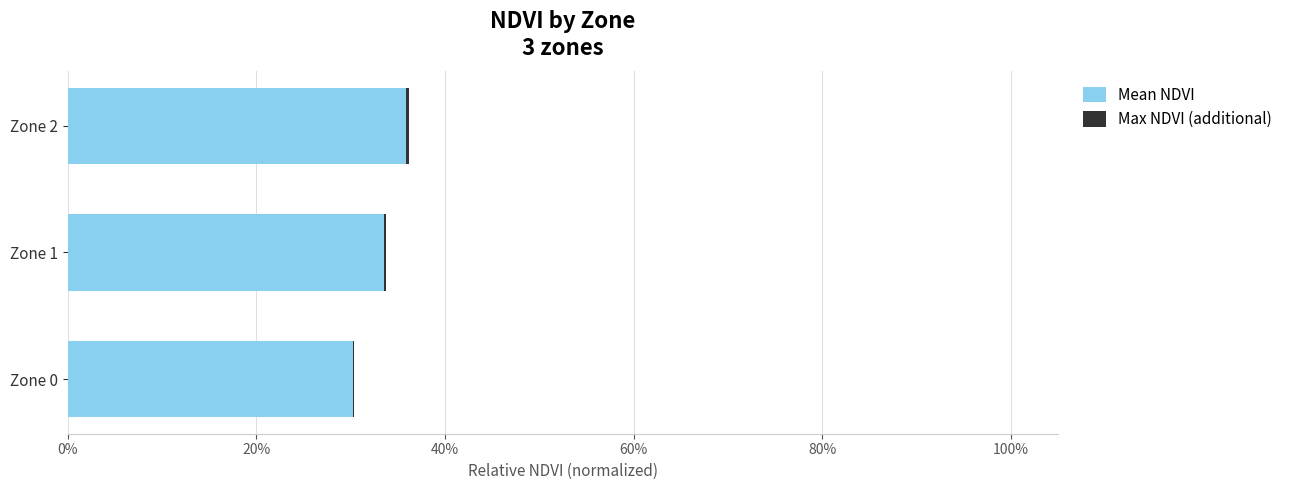

At how many categories does at least one series exceed 0?

3